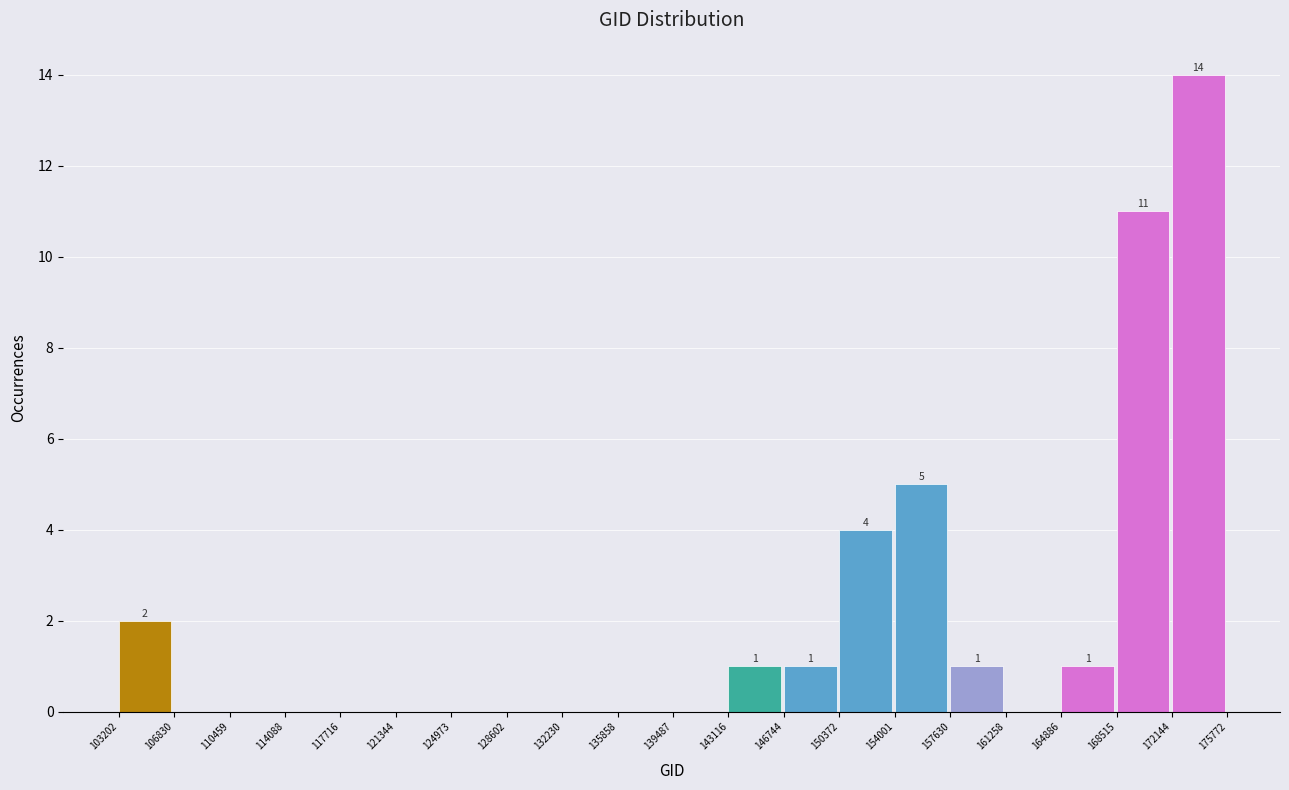

Over which range of the x-axis is the bar tallest?

172144 to 175772